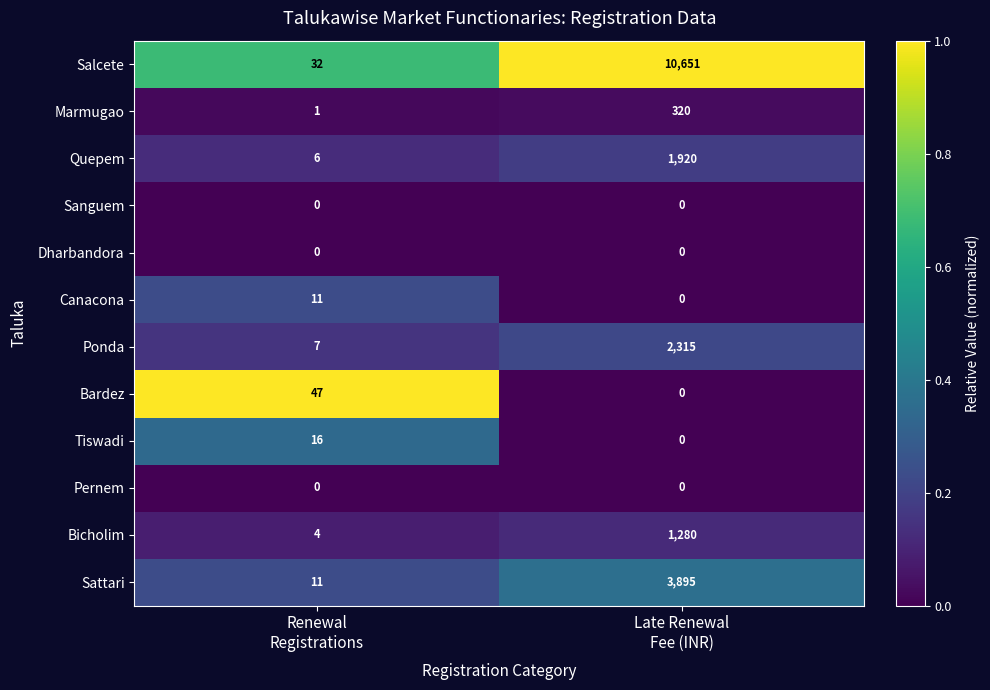

Which series changed the most between Renewal
Registrations and Late Renewal
Fee (INR)?

Salcete